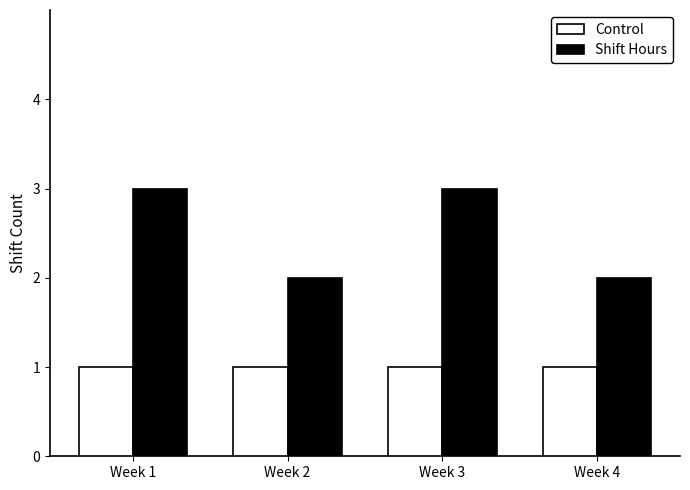

What is the minimum value for Shift Hours?

2